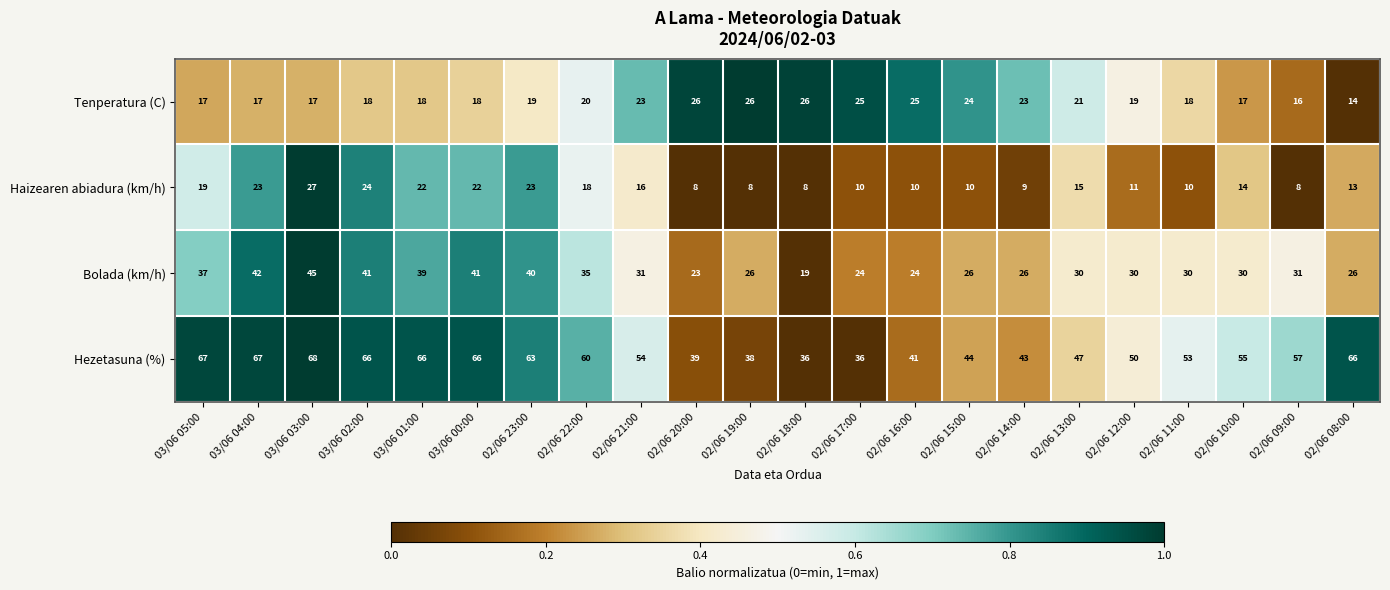

At which category is the sum across all series the highest?

03/06 03:00